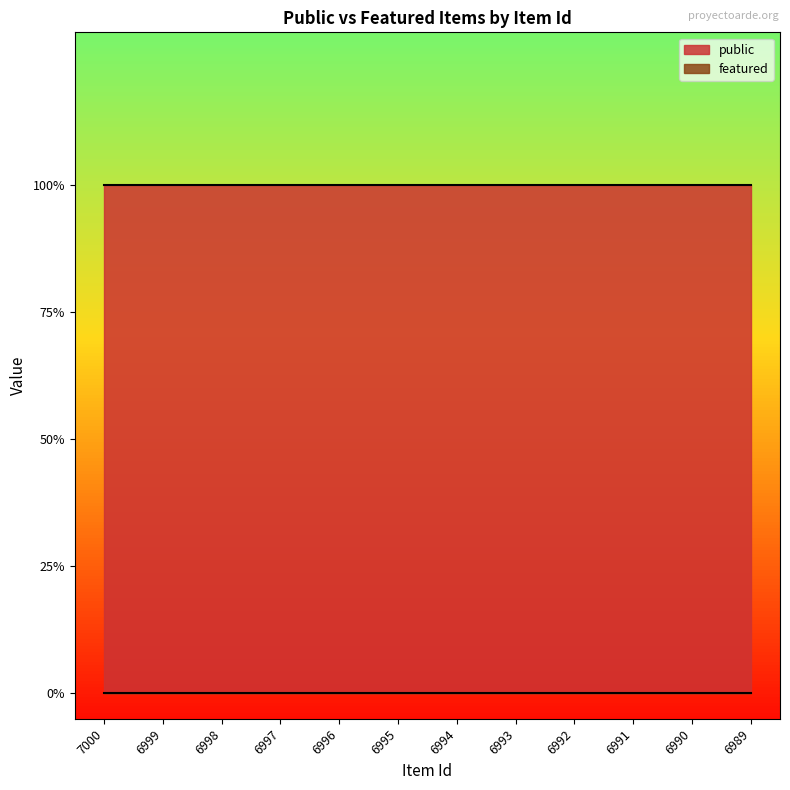

Rank the series at 6996 from highest to lowest value.

public, featured